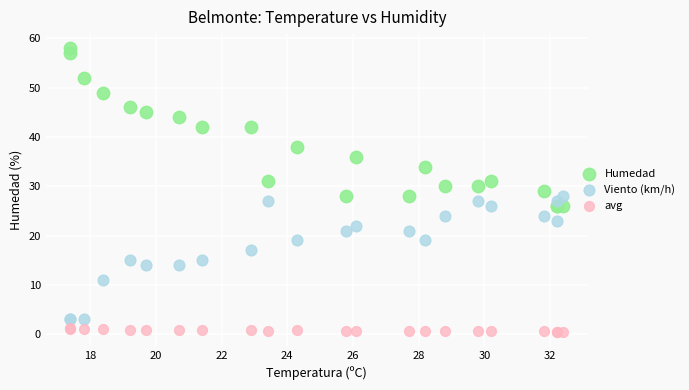

Which series reaches the maximum Y coordinate?

Humedad